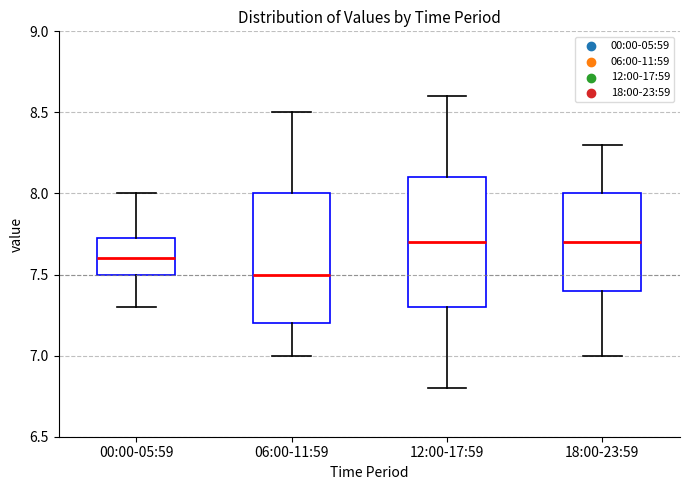

Reading left to right, transcribe this box plot: for each box, give where its median line is, the range the box spans, and where its two whiskers end, as read against the y-axis. The values are not printed on the chart, so give them approximately, as read against the axis.

00:00-05:59: median 7.60, box 7.50 to 7.75, whiskers 7.30 to 8.00
06:00-11:59: median 7.50, box 7.20 to 8.00, whiskers 7.00 to 8.50
12:00-17:59: median 7.70, box 7.30 to 8.10, whiskers 6.80 to 8.60
18:00-23:59: median 7.70, box 7.40 to 8.00, whiskers 7.00 to 8.30